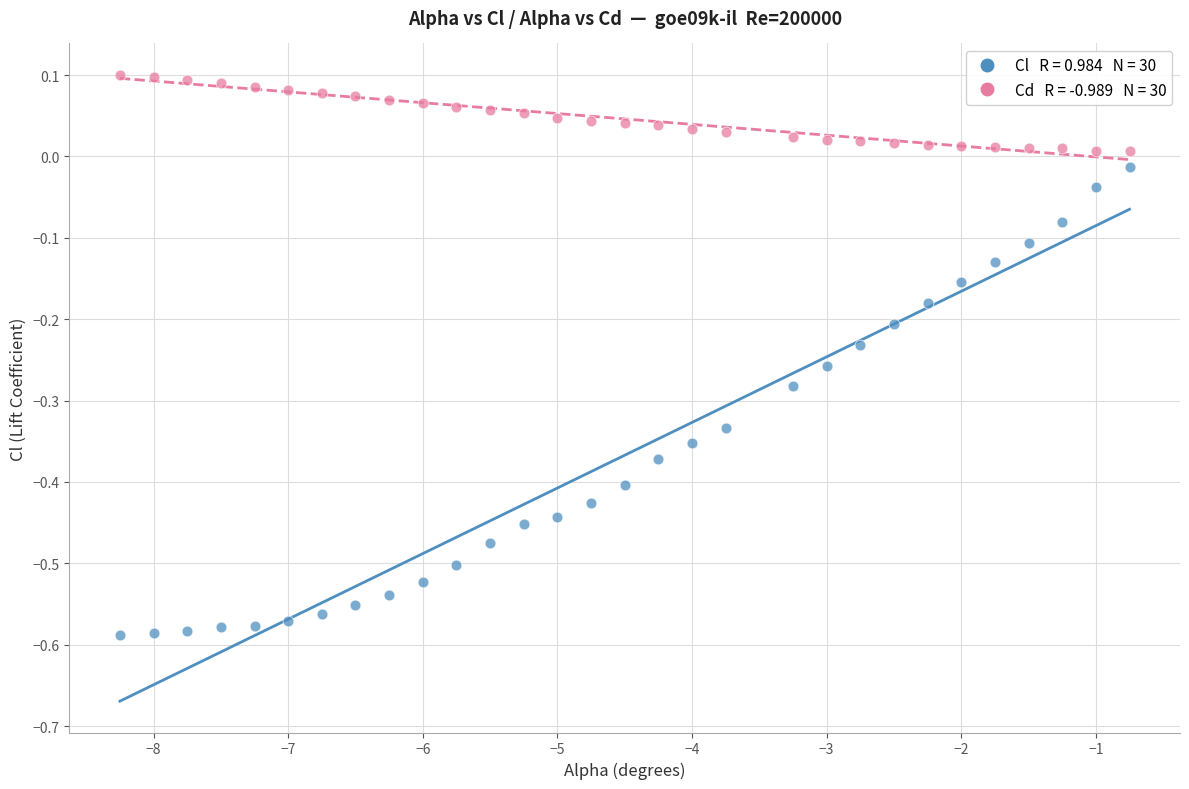

Across all data points, what is the range of Y values (max minus min)?

0.7